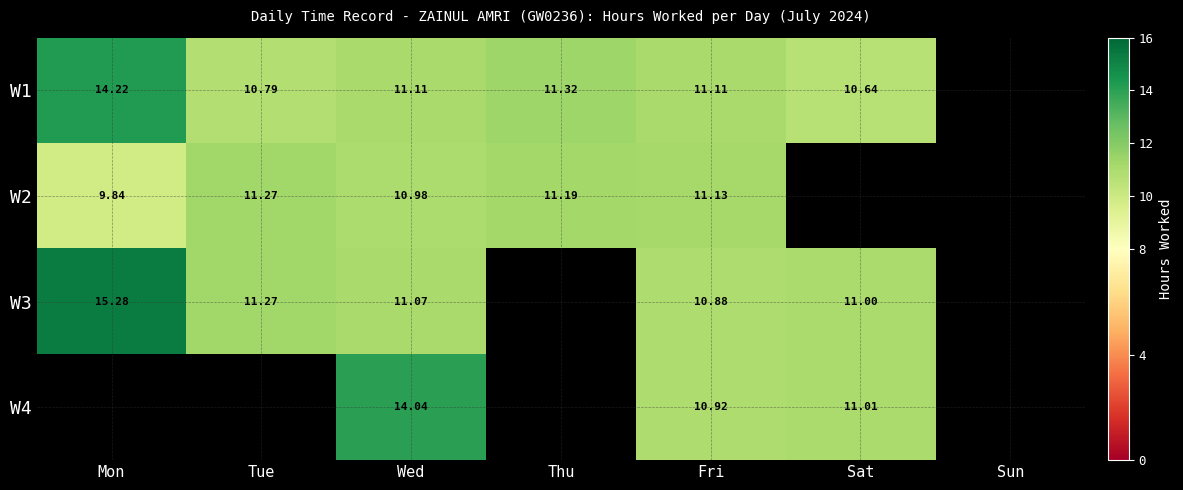

Is the value of W2 at Tue greater than the value of W1 at Thu?

No